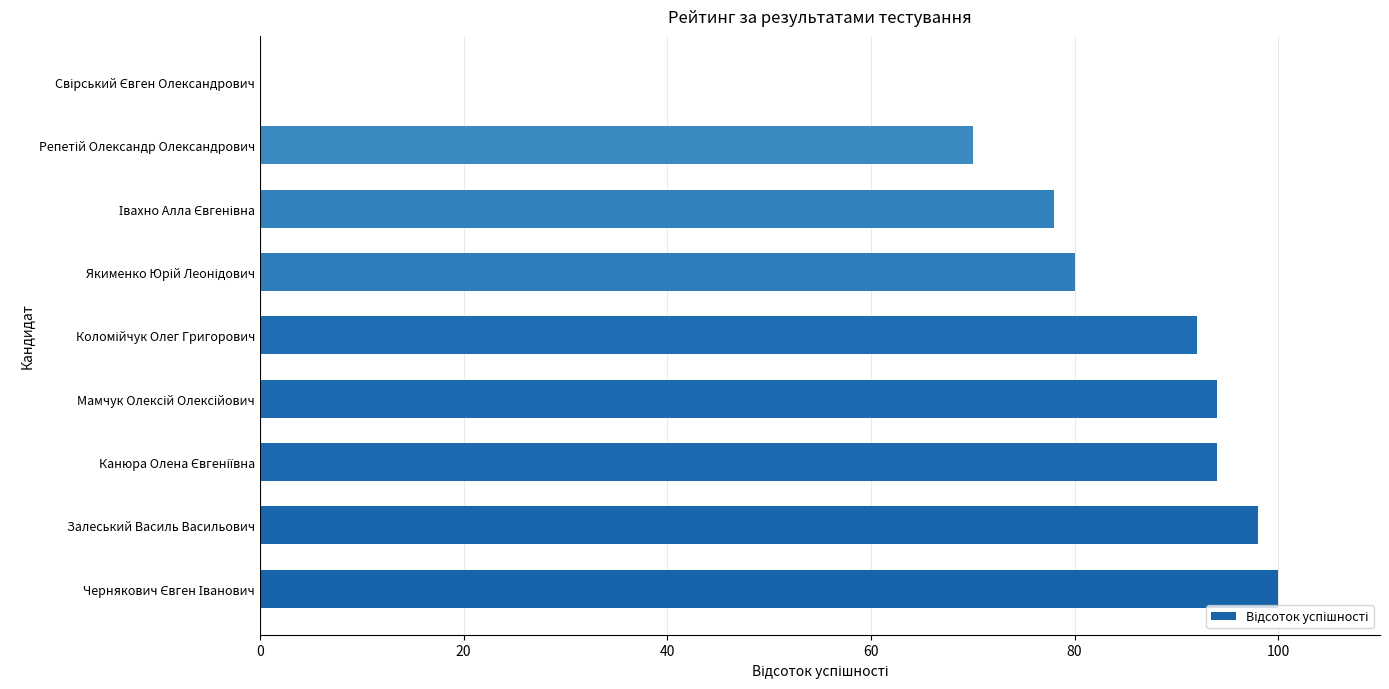

What is the greatest value displayed?

100